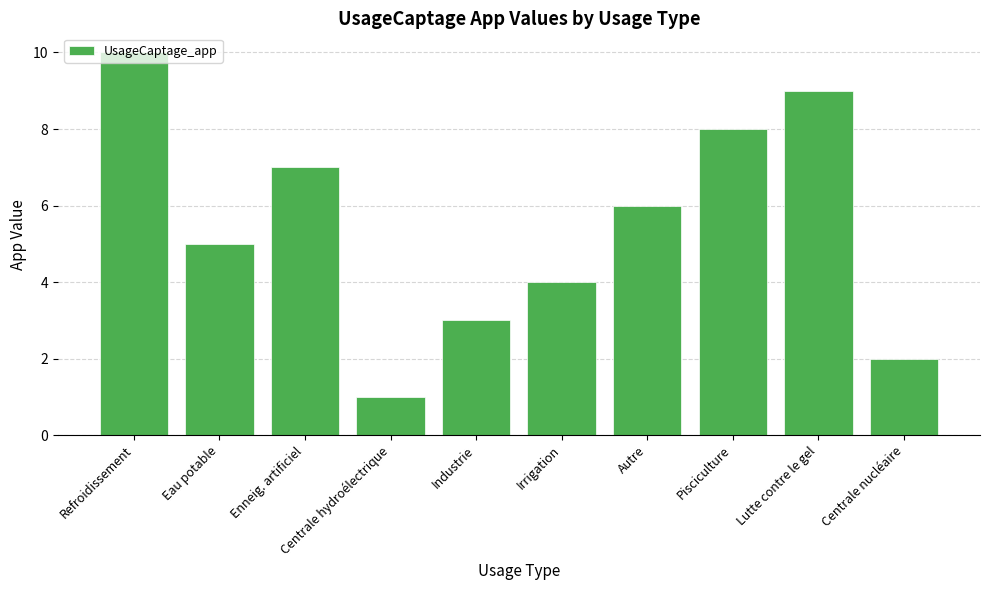

What is the change in value from Eau potable to Lutte contre le gel?

+4